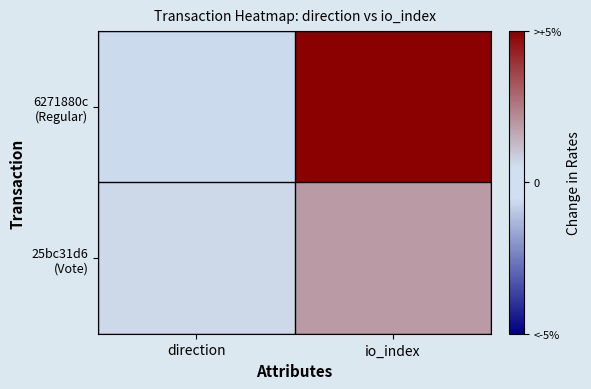

What is the difference between the highest and lowest values at direction?

2